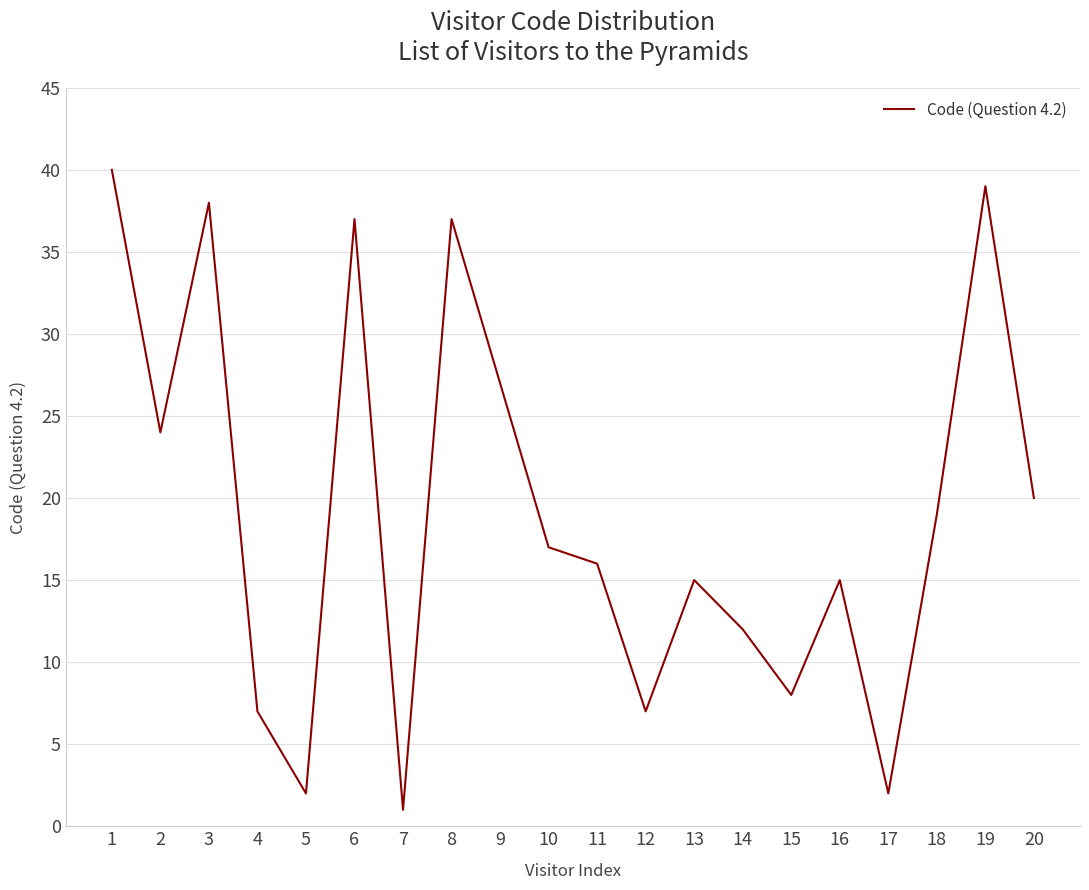

At which label does the data first exceed 17?

1